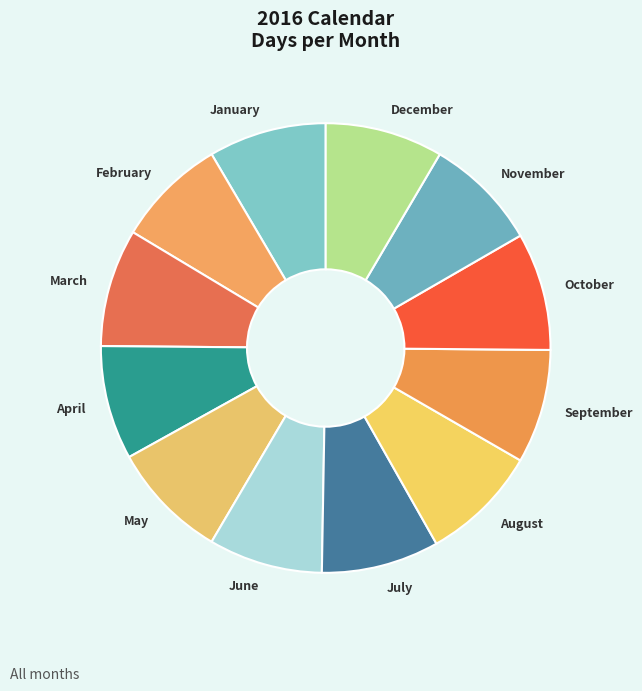

Do December and August together represent more than half of the pie?

No